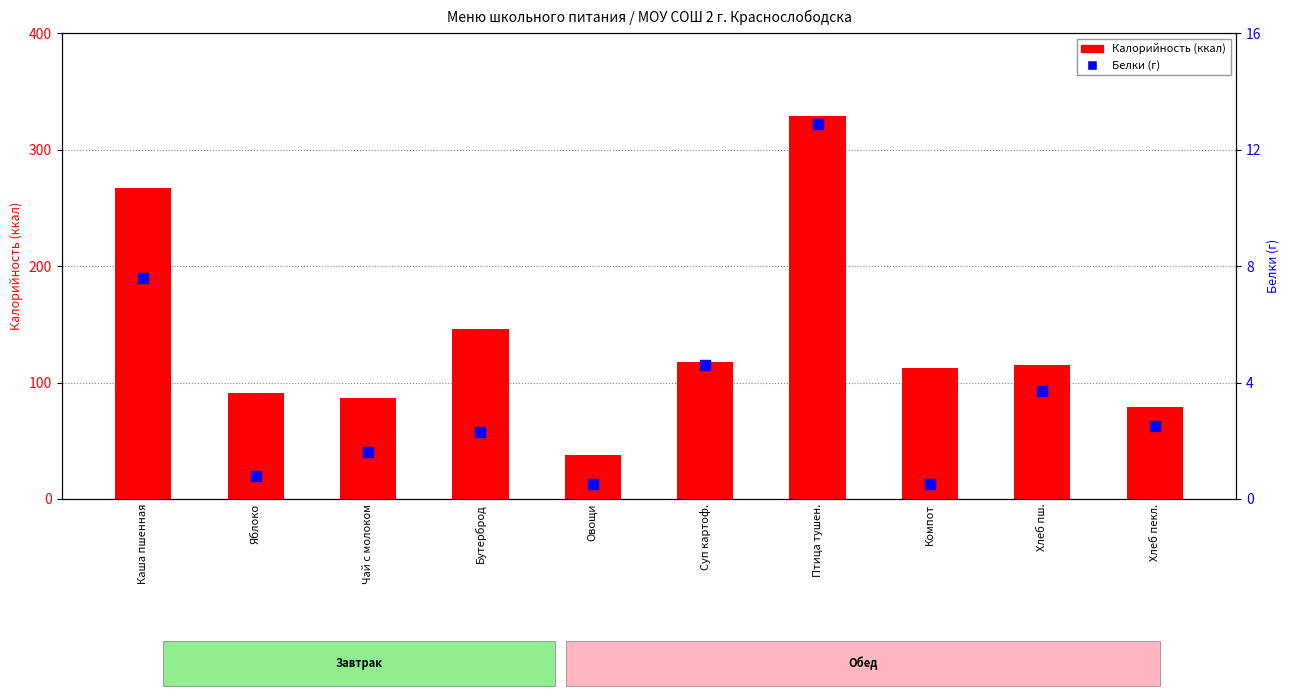

Is the value of Белки at Компот greater than the value of Калорийность at Овощи?

No